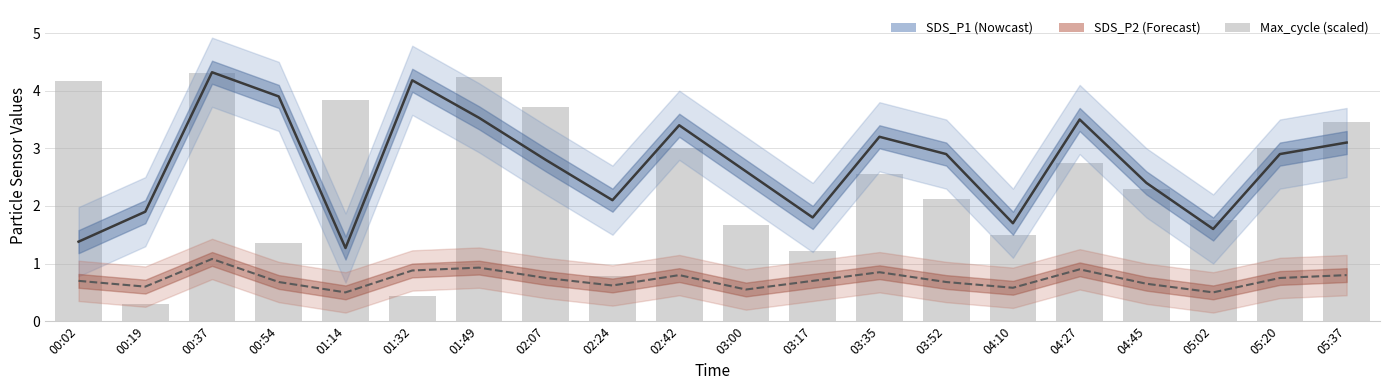

What is the label of the 20th bar from the right?

00:02